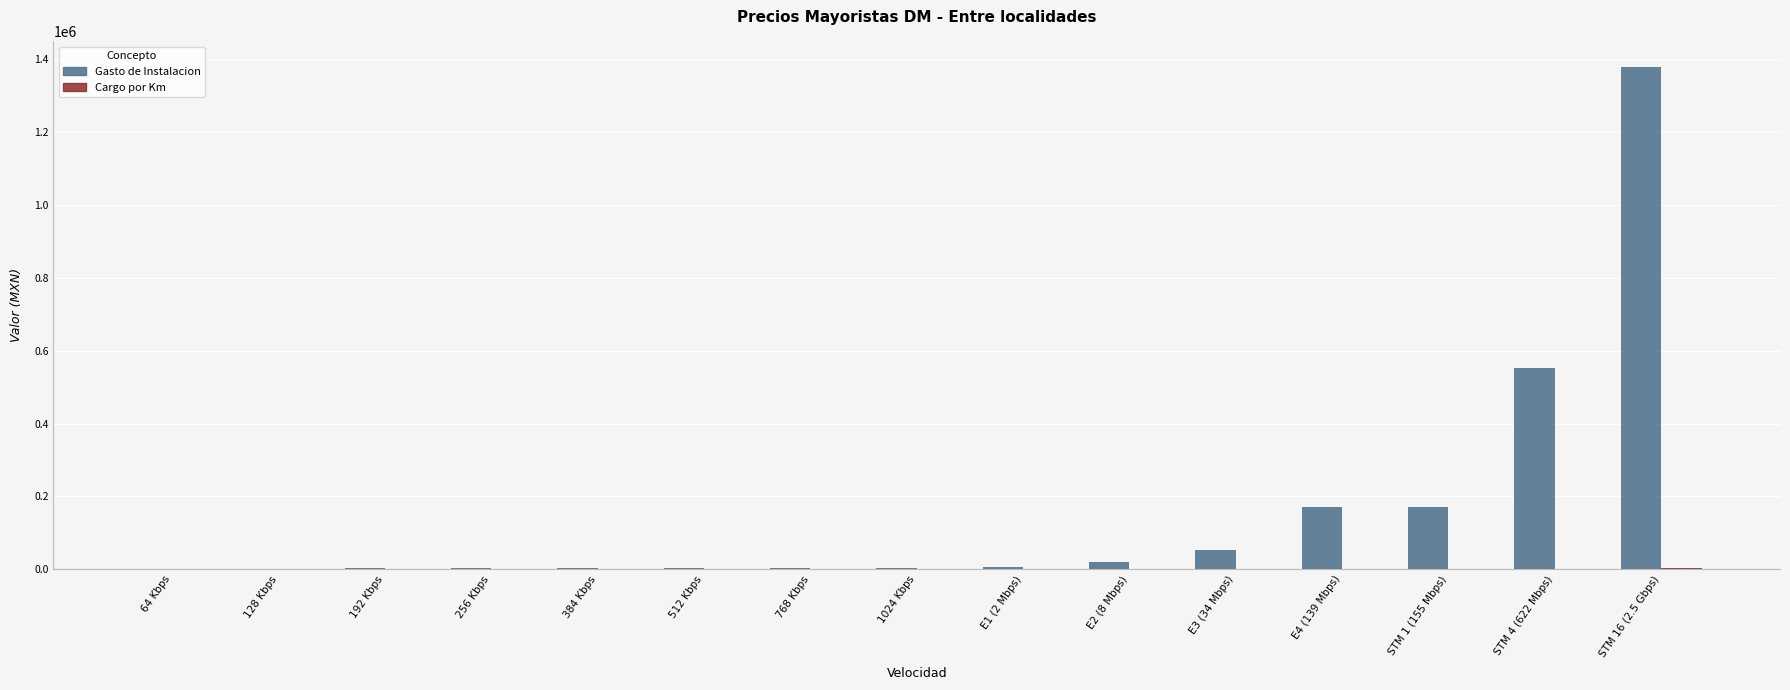

Which series has the largest total across all categories?

Gasto de Instalacion